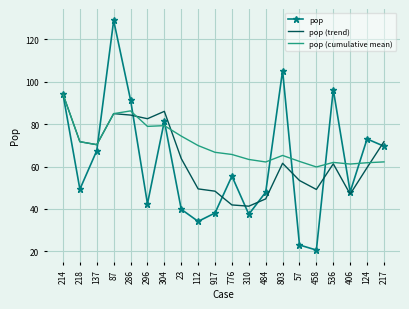

The value of pop (trend) at 917 is 32.8. True or false?

False